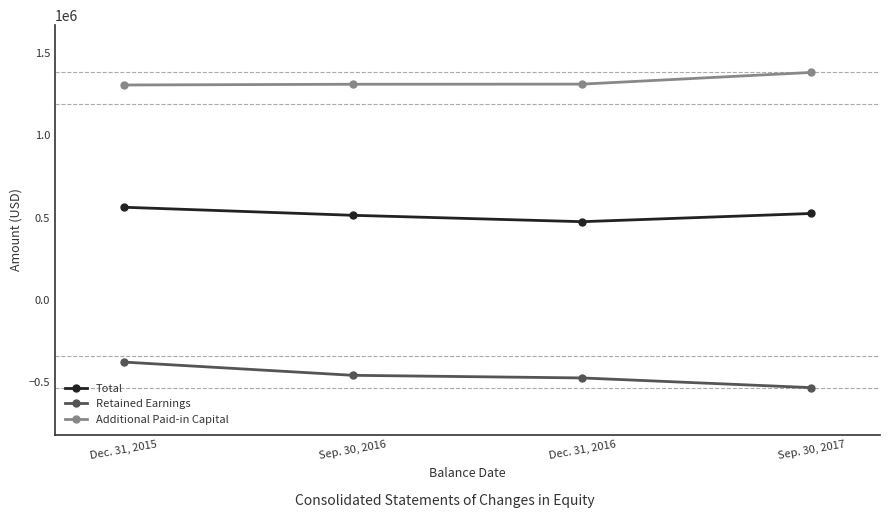

How many distinct data groups are displayed?

3